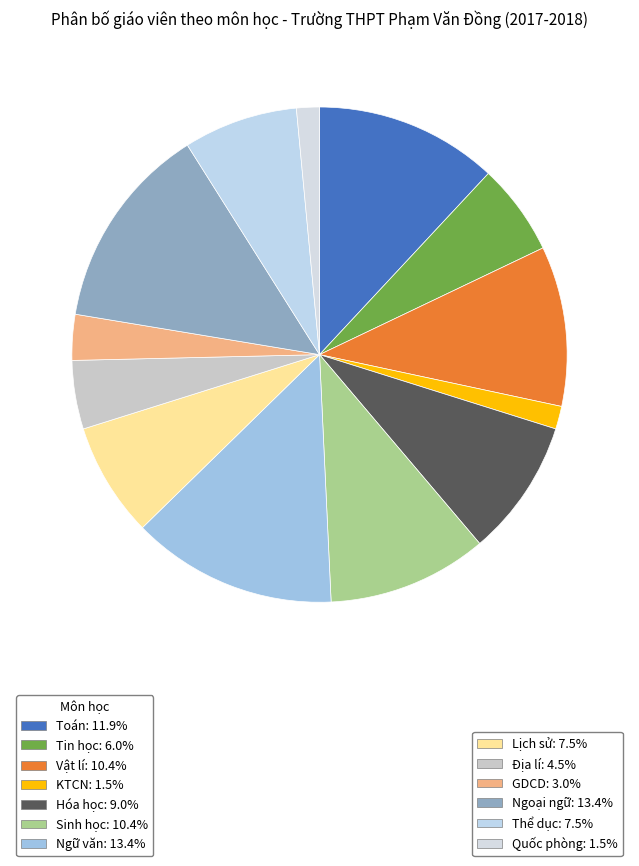

How many segments does this pie chart have?

13